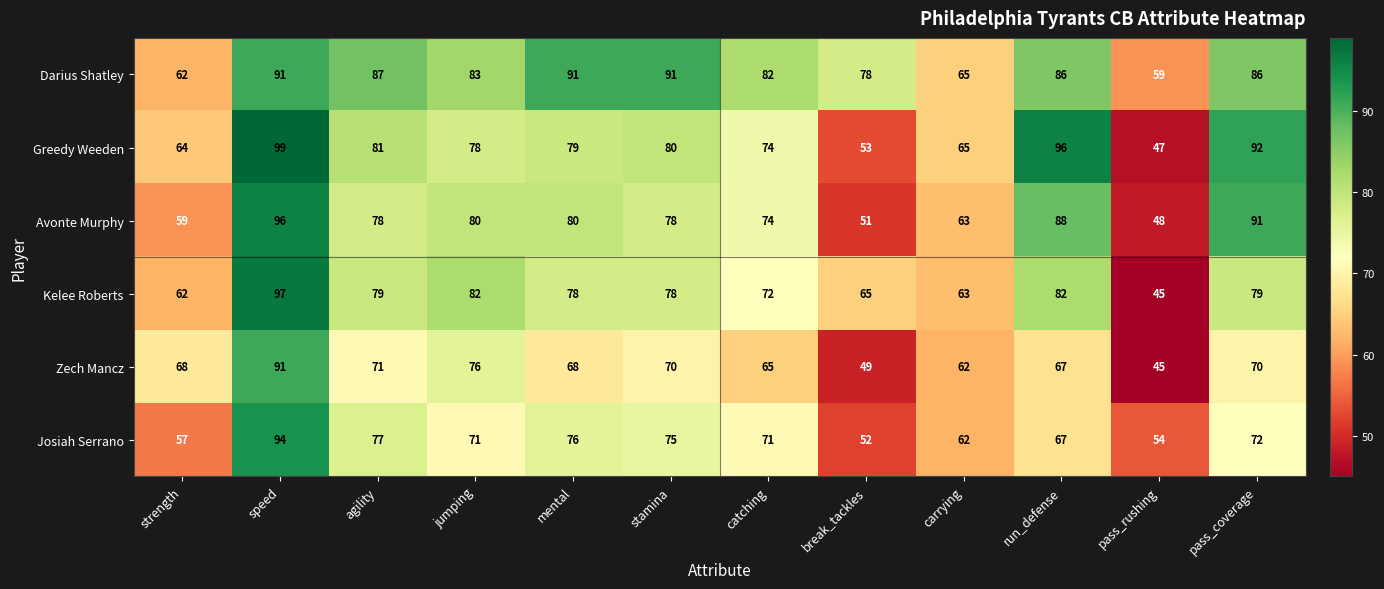

Count the number of data series in this chart.

6